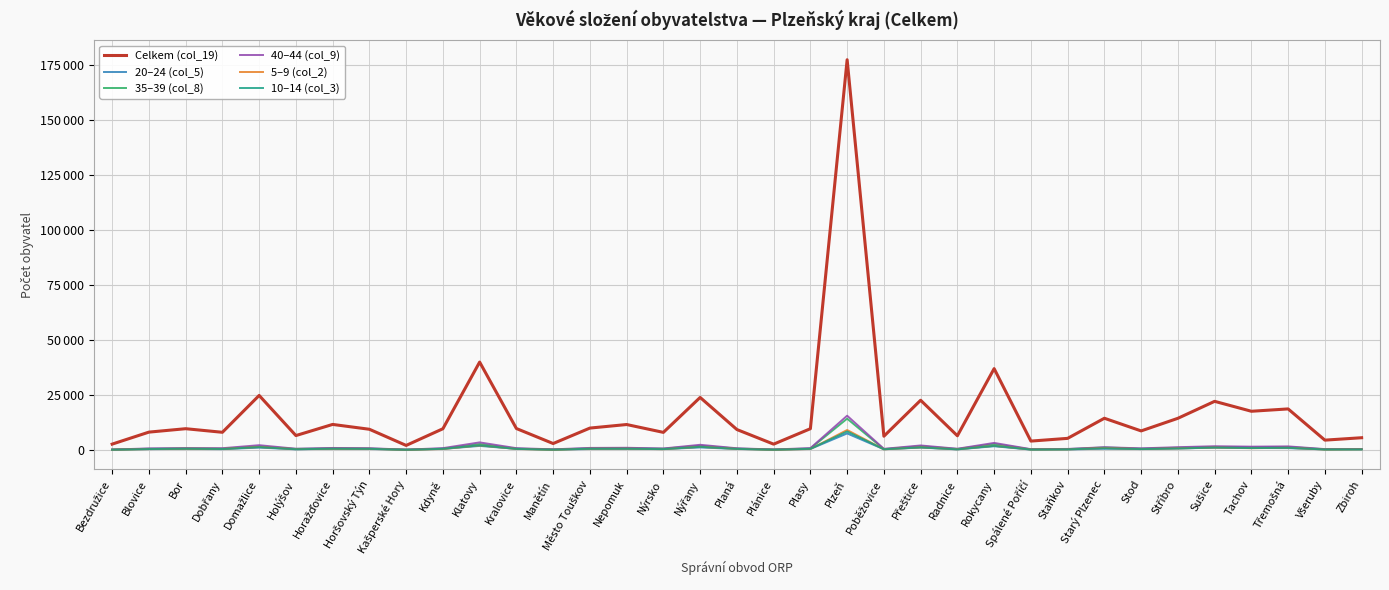

Where is the first local minimum for Celkem (col_19)?

Dobřany